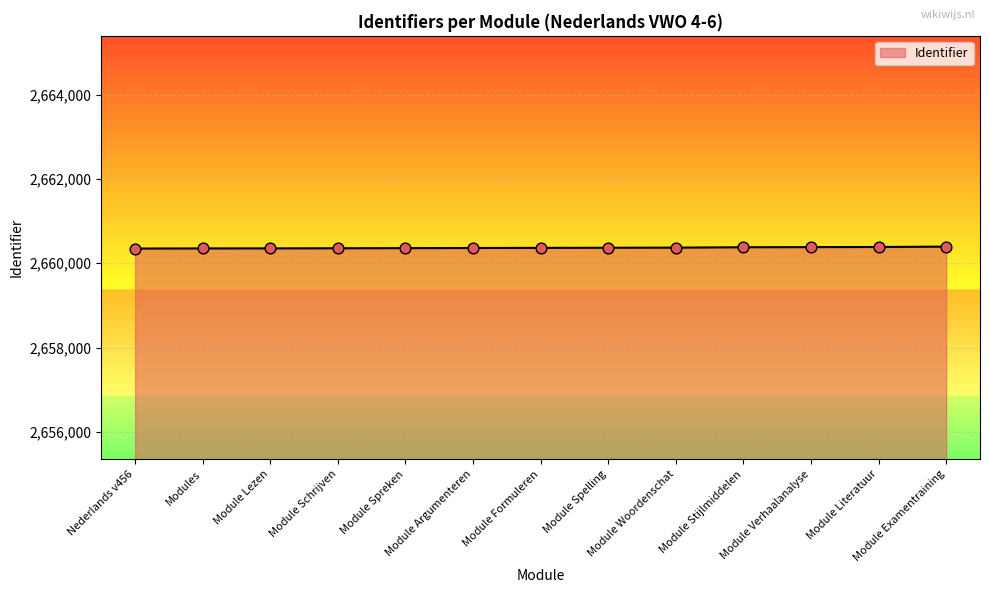

What is the maximum value shown in the chart?

2660394